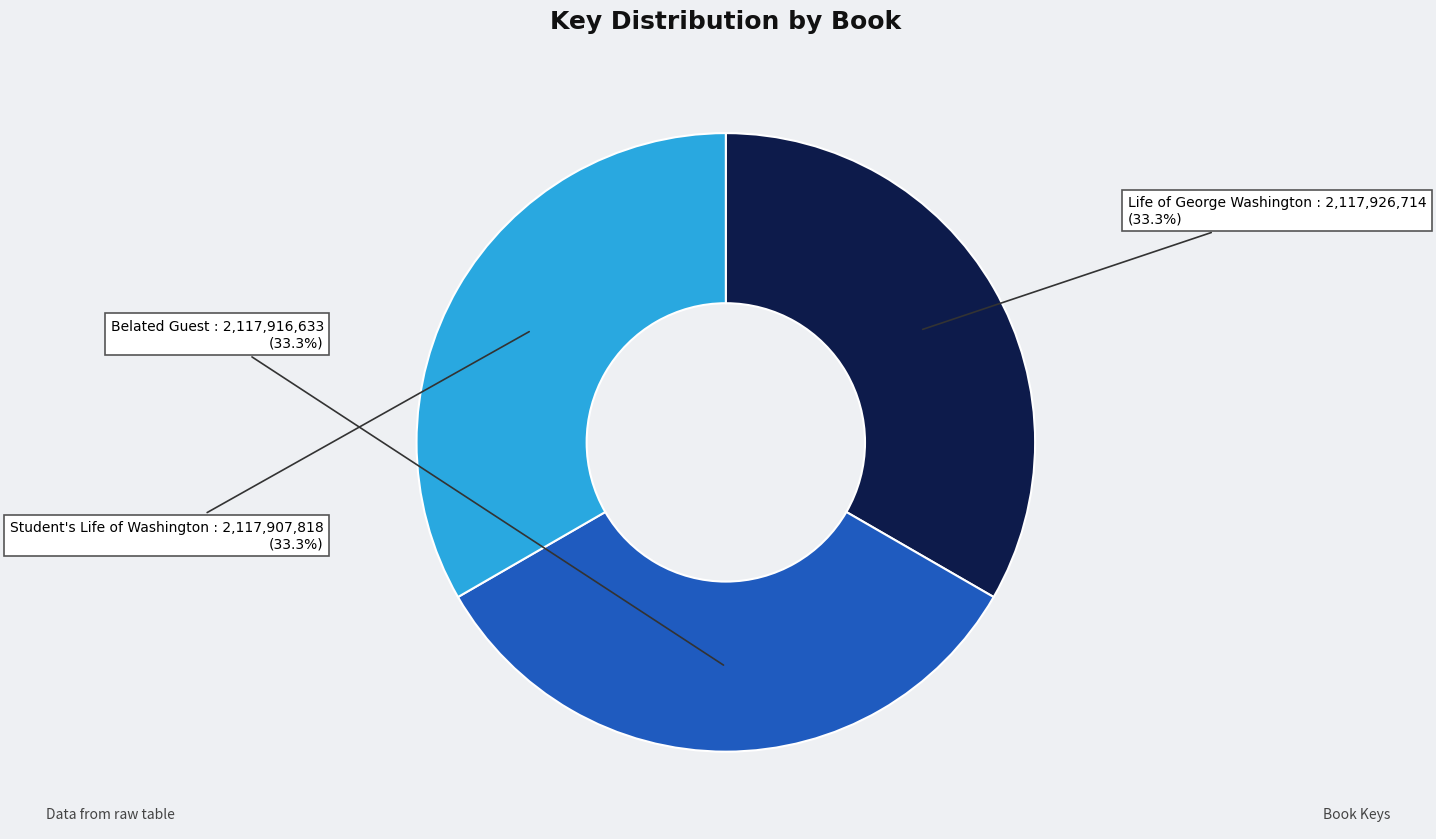

Is there any slice that represents more than half of the pie?

No